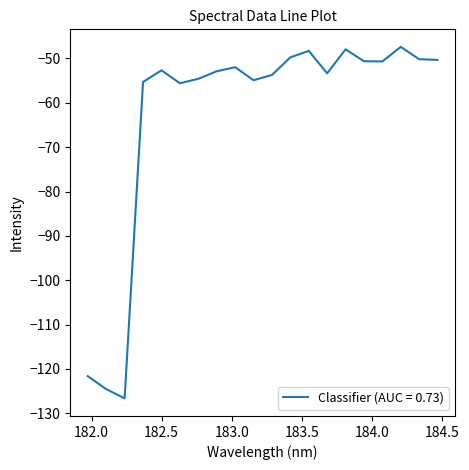

What is the minimum value shown in the chart?

-126.6